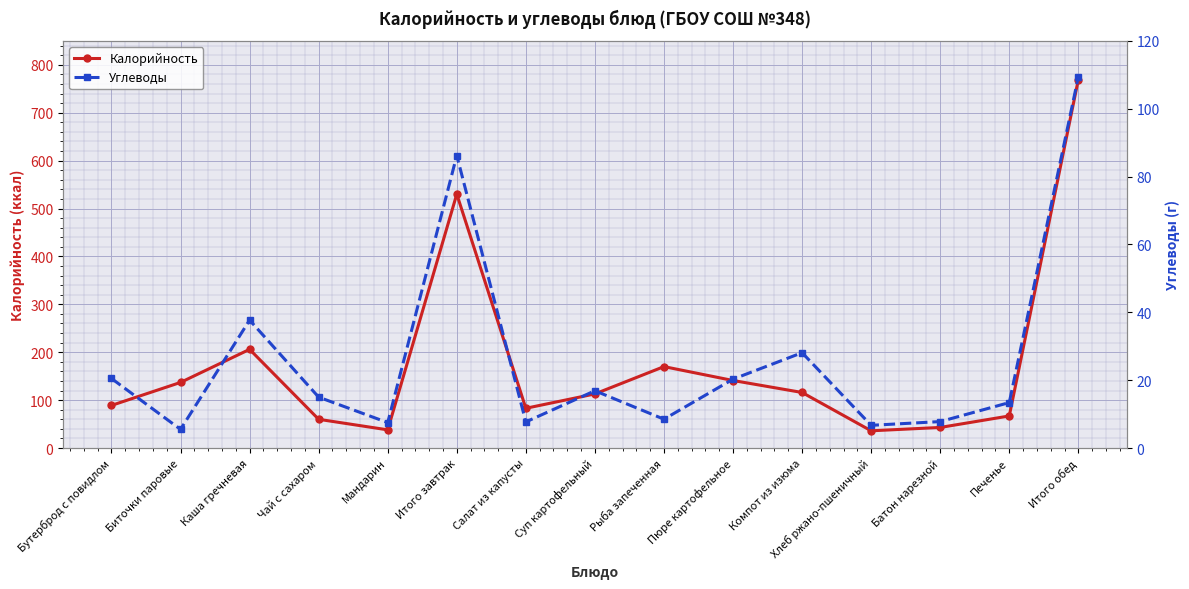

Where is Углеводы nearest to the value 57?

Каша гречневая